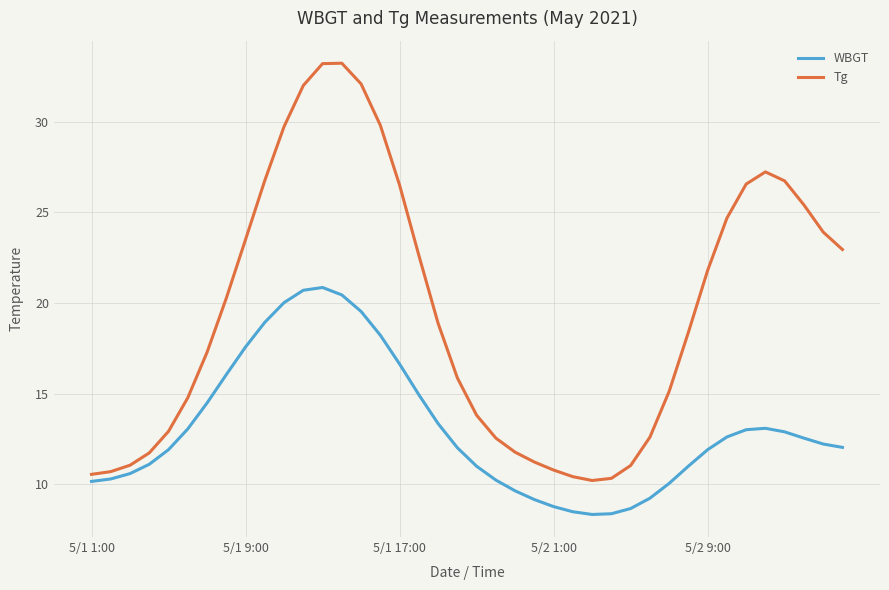

What is the smallest value displayed?

8.3